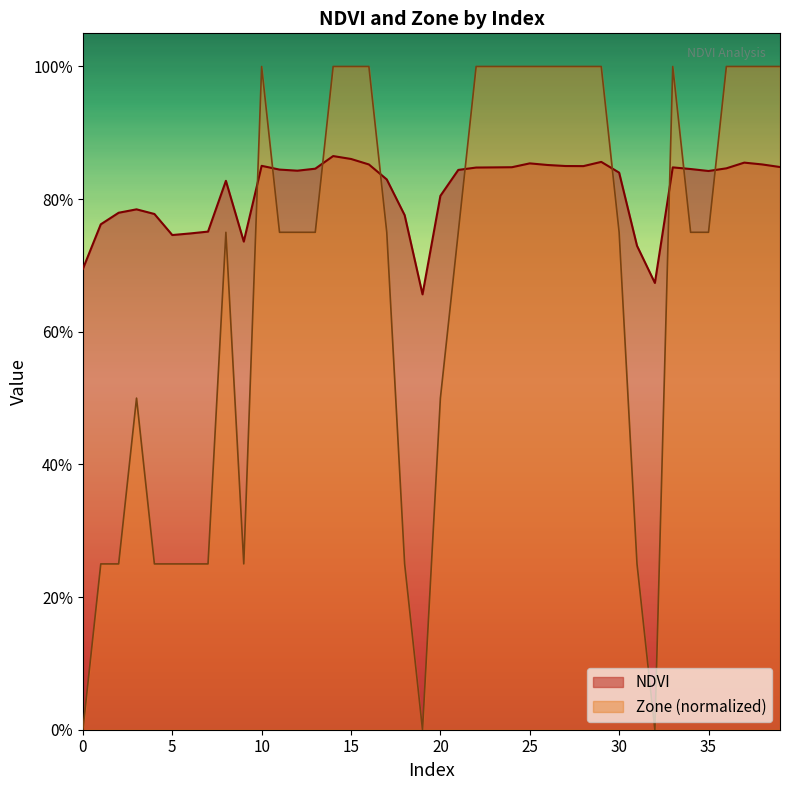

The NDVI series shows 0.9 at 26. True or false?

True